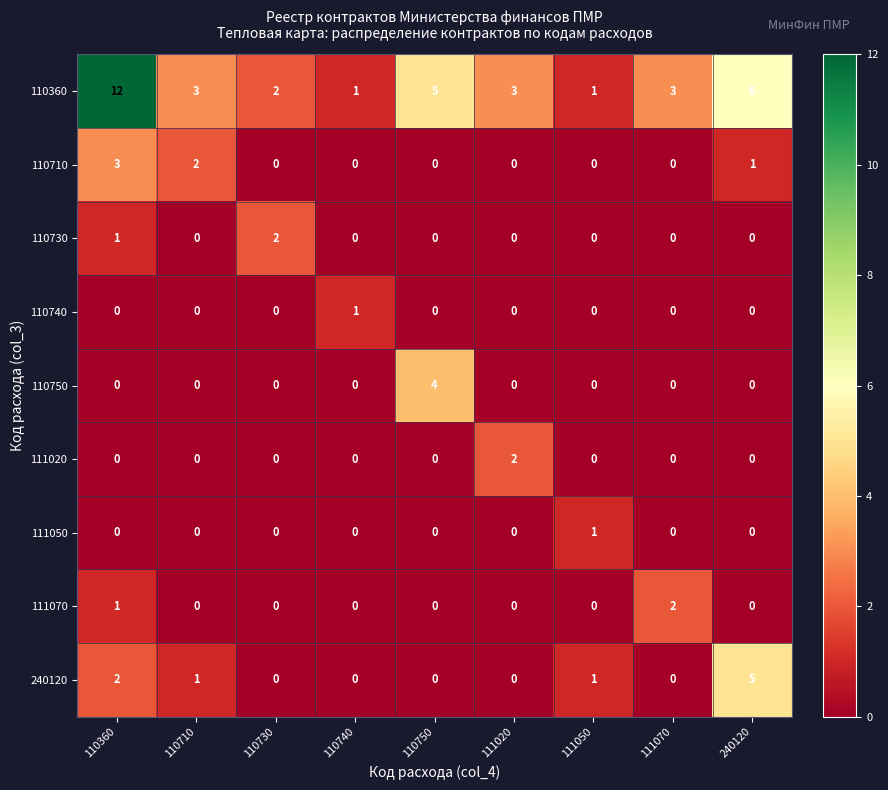

What is the maximum value for 110750?

4